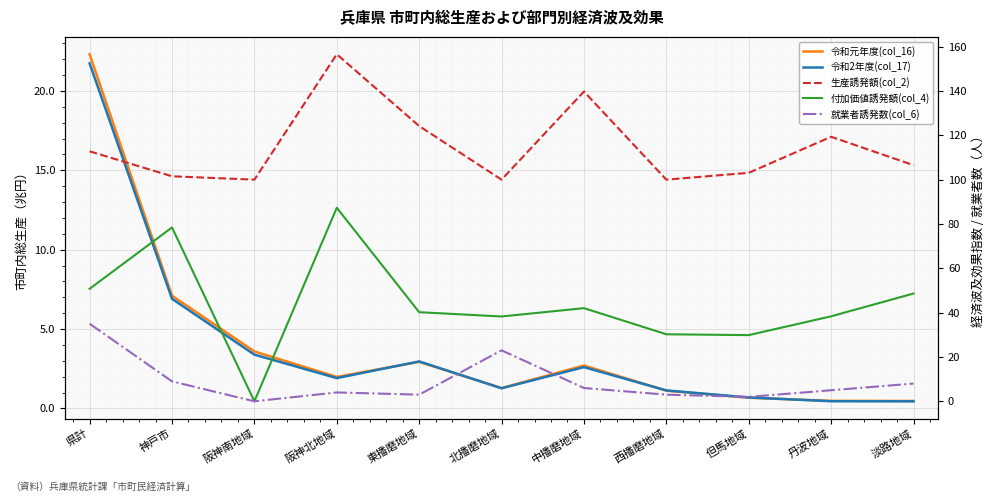

At how many categories does at least one series exceed 108?

5